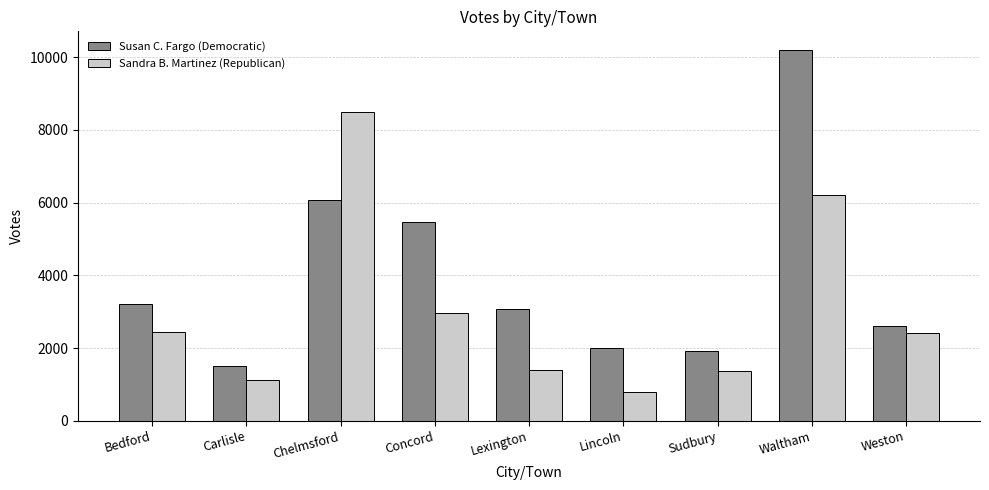

At which category does the chart reach its minimum across all series?

Lincoln